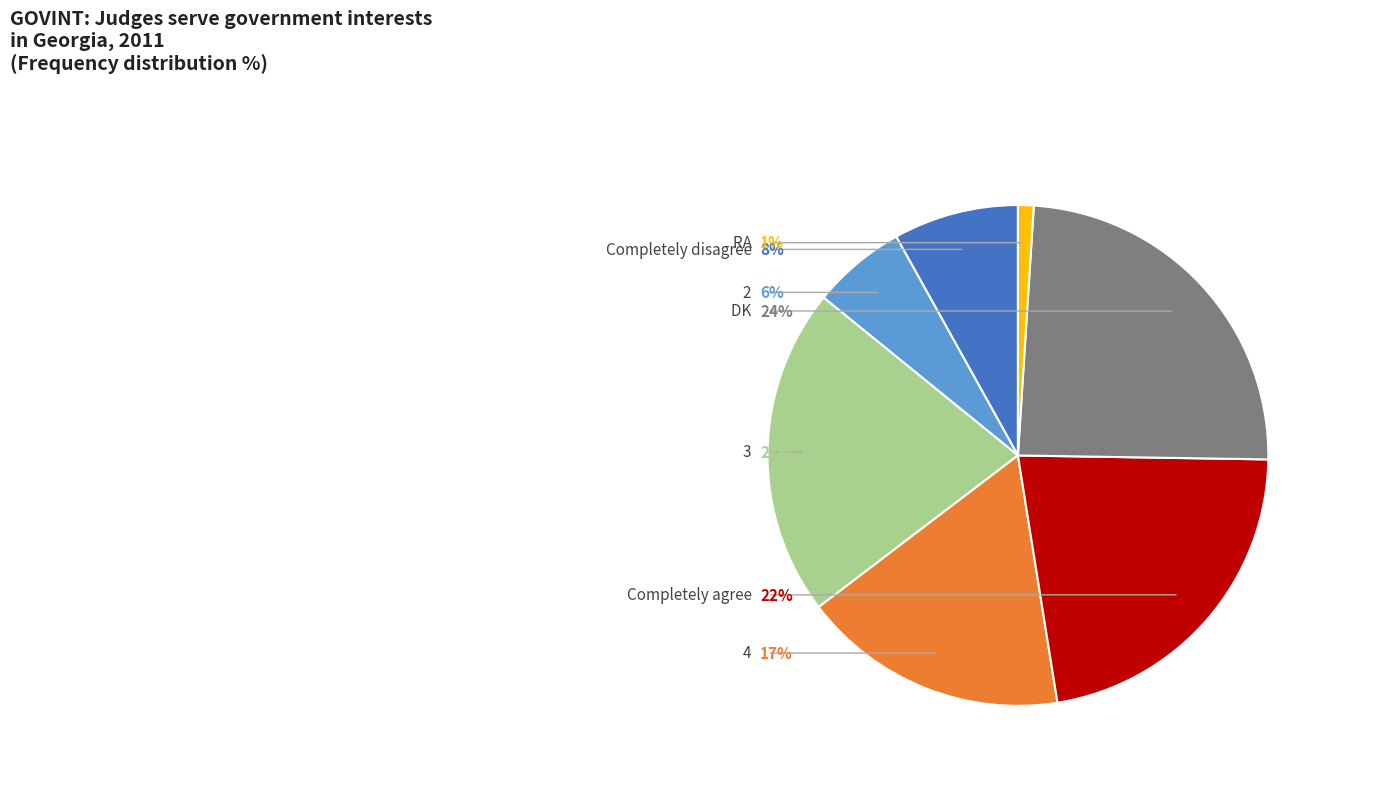

What is the smallest slice in the pie chart?

RA